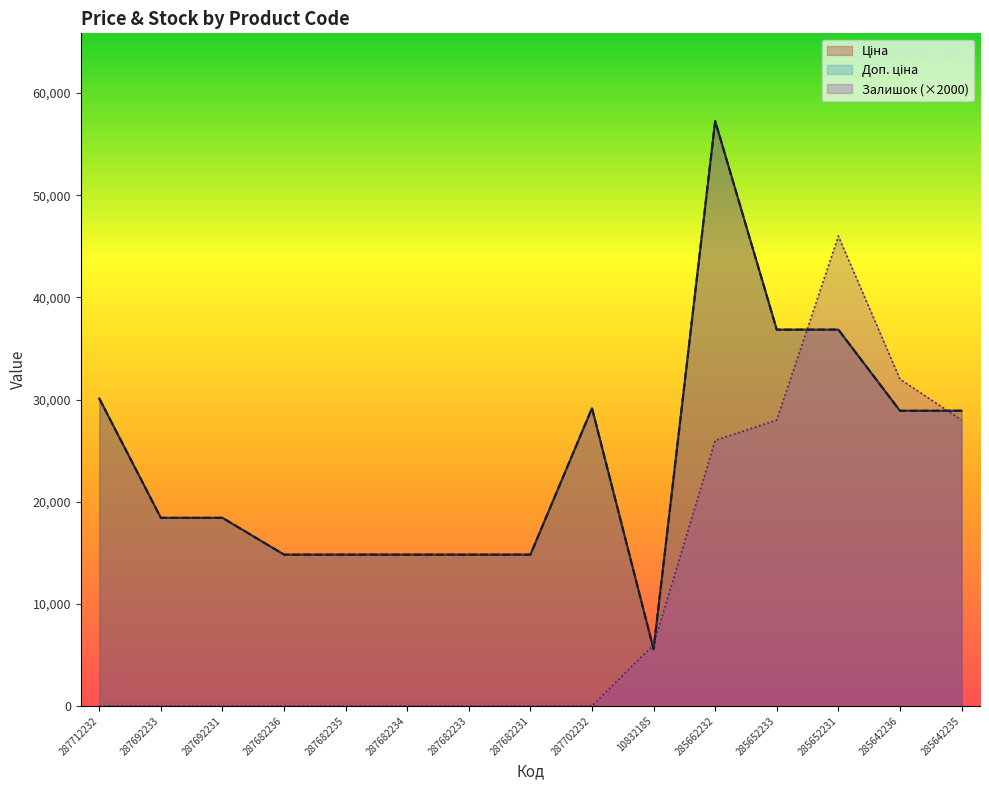

Where does the Доп. ціна series first go above 18420?

287712232